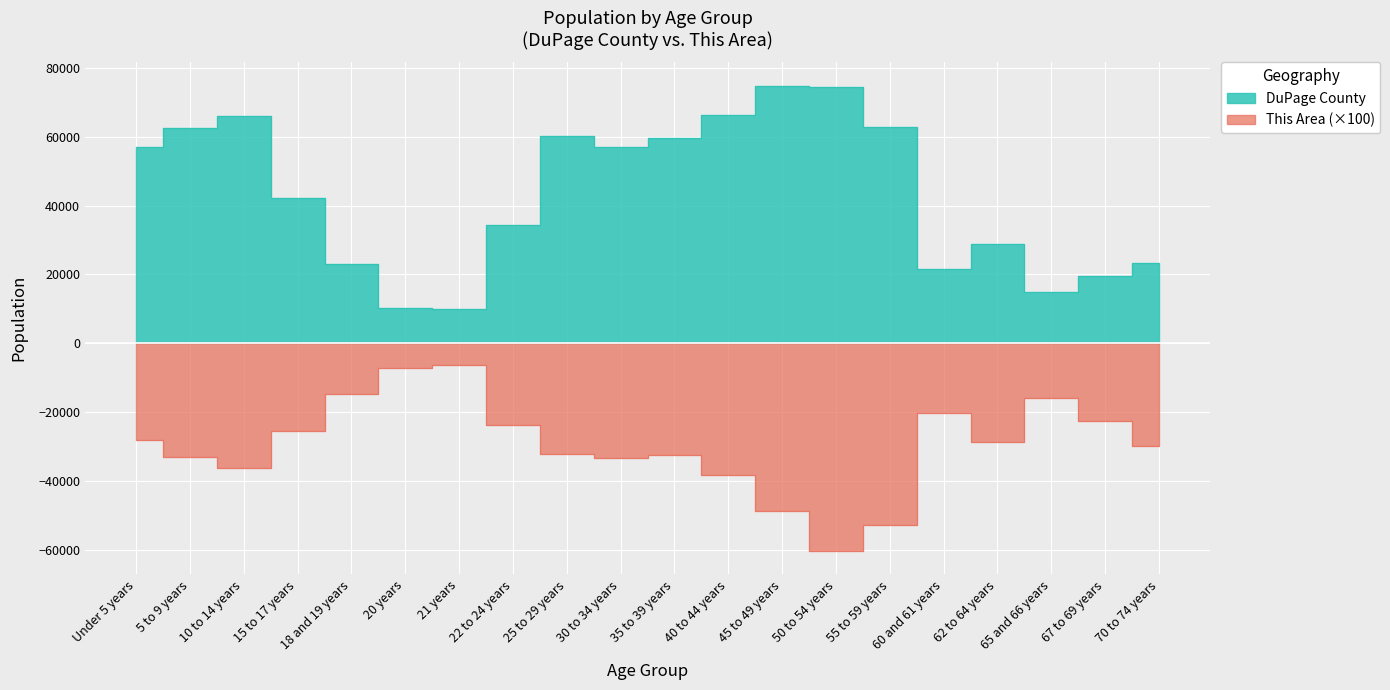

Reading right to left, transcribe all the data shown in this chart.

This Area: -29800	-22500	-15800	-28500	-20300	-52700	-60300	-48700	-38100	-32500	-33400	-32000	-23600	-6200	-7100	-14800	-25400	-36300	-33000	-28200
DuPage County: 23238	19547	14855	28706	21531	62885	74326	74816	66301	59678	56942	60280	34420	9888	10189	23134	42185	65875	62430	56940